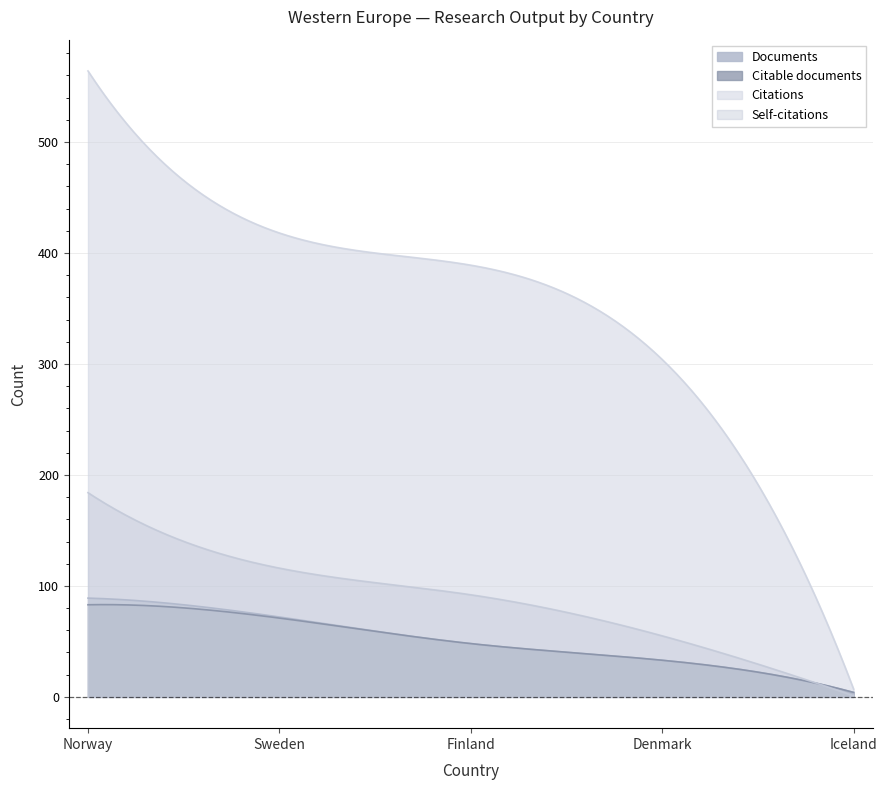

How many data points in Citations are less than 389?

2